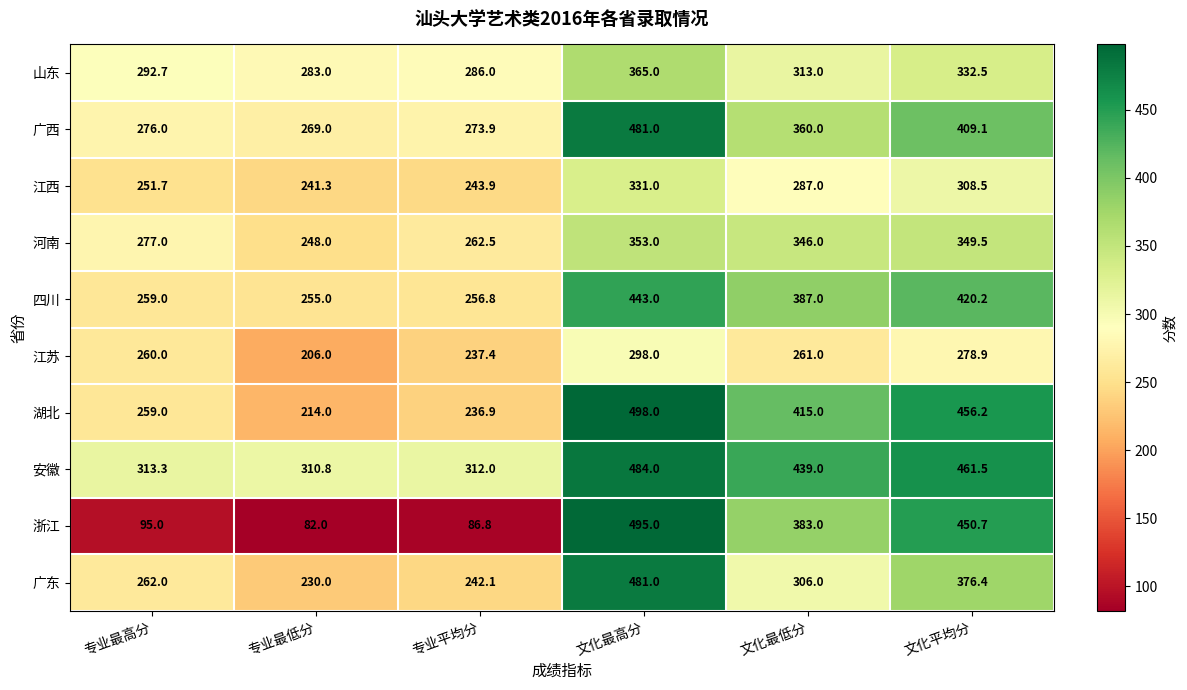

What is the difference between the maximum and second lowest values in the 湖北 series?

261.1